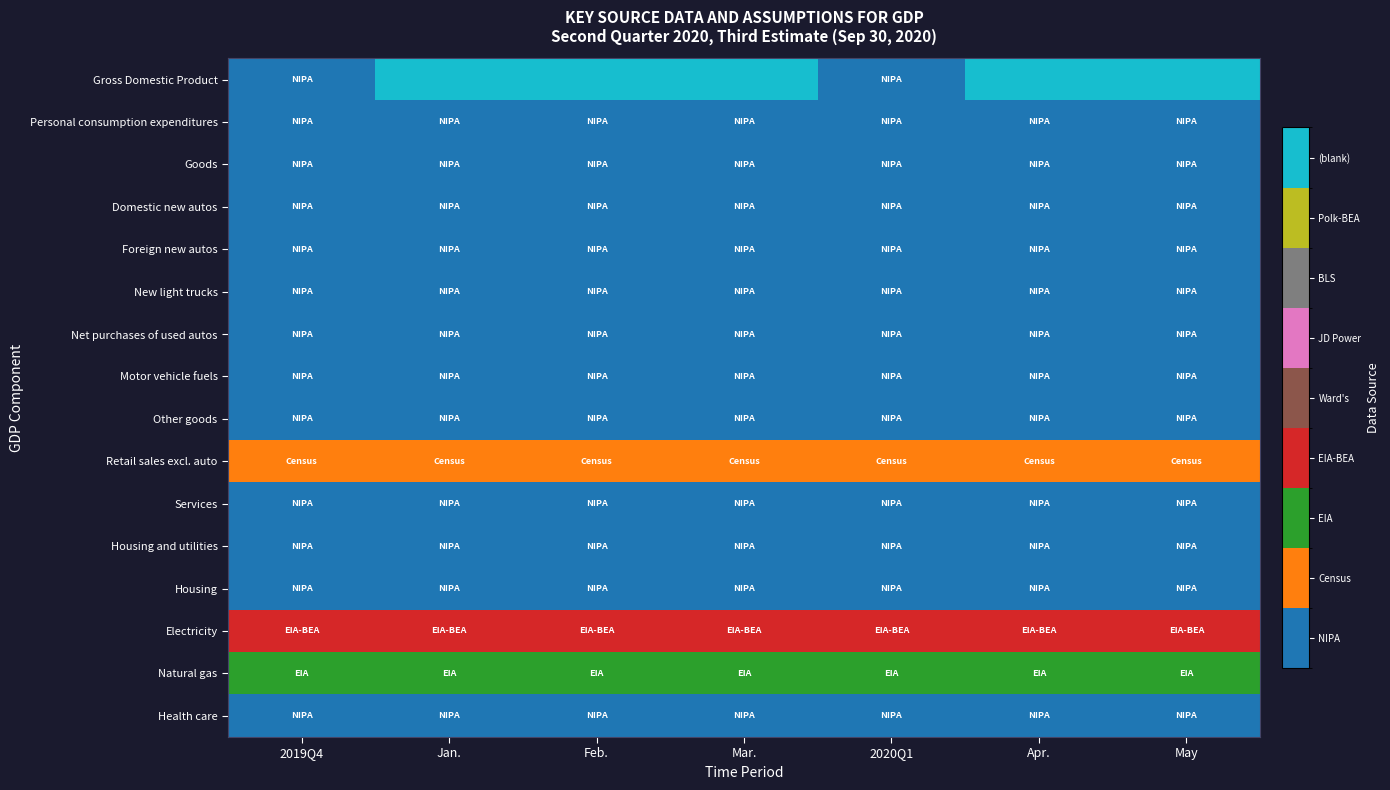

At 2020Q1, list the series in order from largest to smallest.

Electricity, Natural gas, Retail sales excl. auto, Gross Domestic Product, Personal consumption expenditures, Goods, Domestic new autos, Foreign new autos, New light trucks, Net purchases of used autos, Motor vehicle fuels, Other goods, Services, Housing and utilities, Housing, Health care